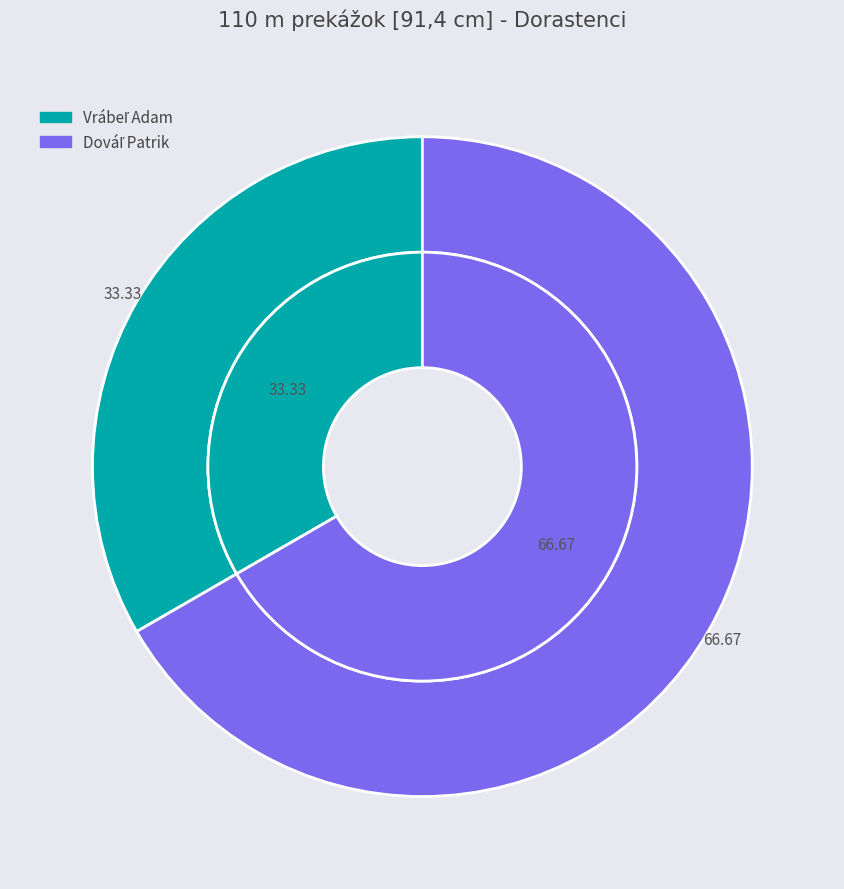

How much of the chart is everything except Dováľ Patrik?

33.3%